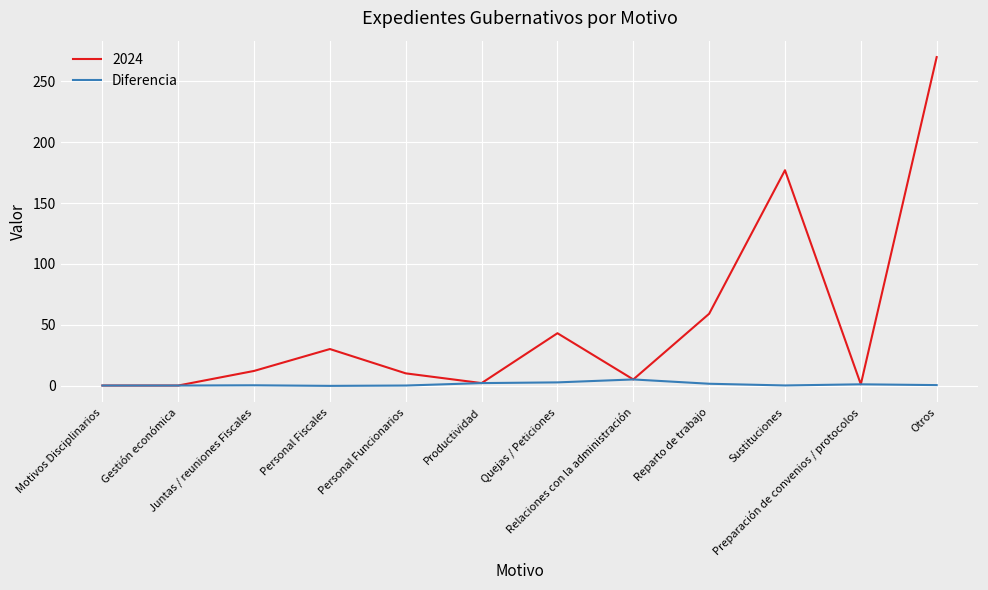

Rank the series by their maximum value, from lowest to highest.

Diferencia, 2024